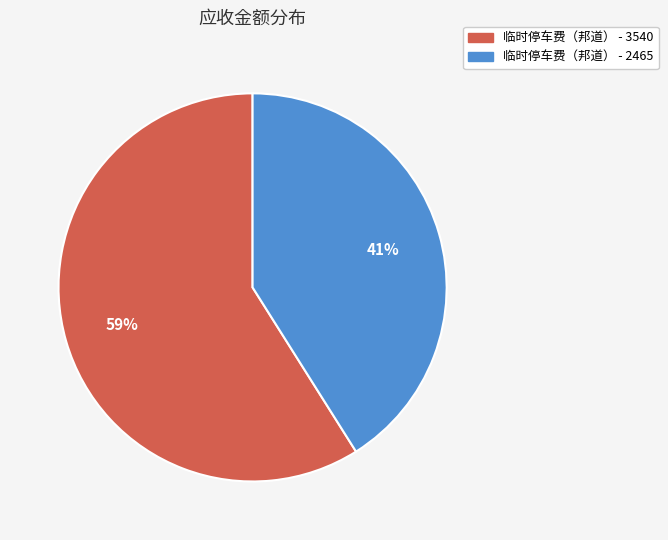

Is it true that 临时停车费（邦道） - 3540 is 59% of the pie?

True